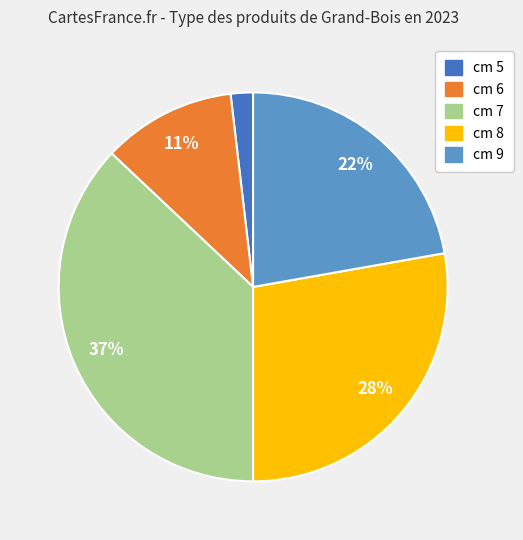

What is the ratio of the value at cm 6 to the value at cm 9?

0.5